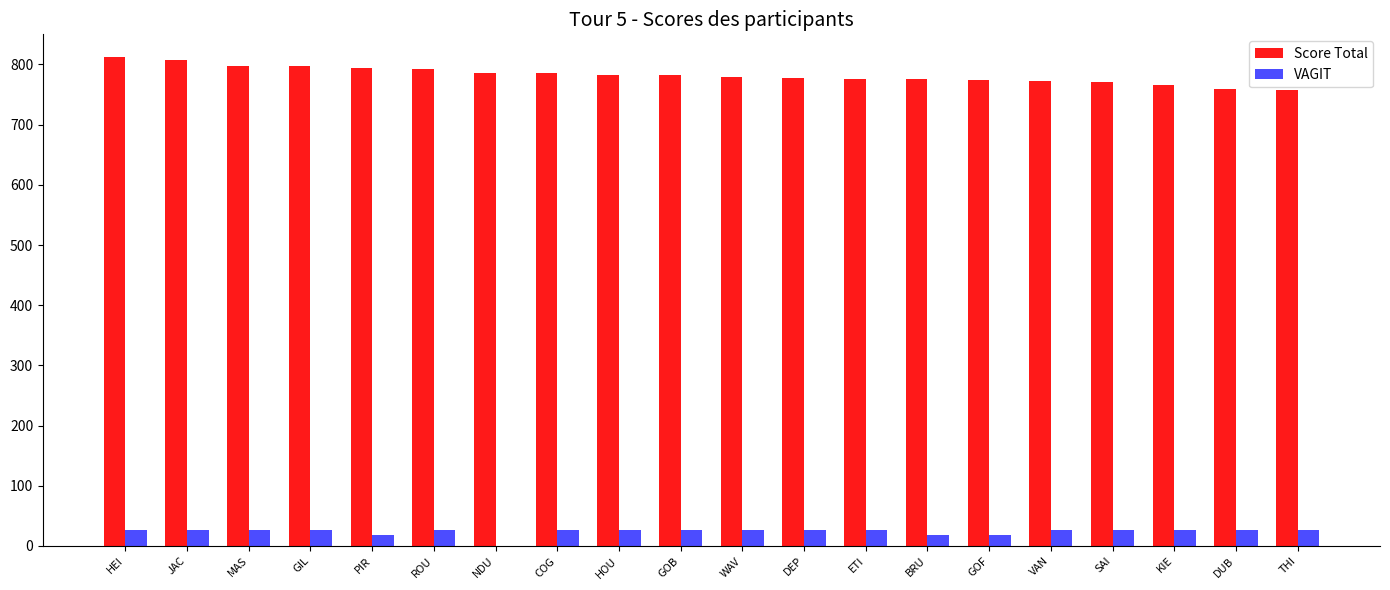

The VAGIT series shows 26 at DEP. True or false?

True